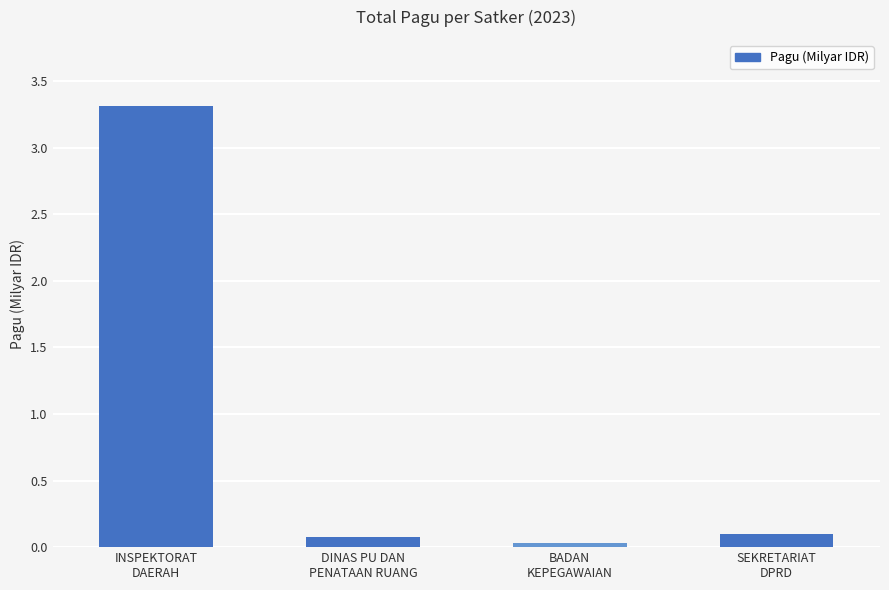

What is the sum of all values?

3.5